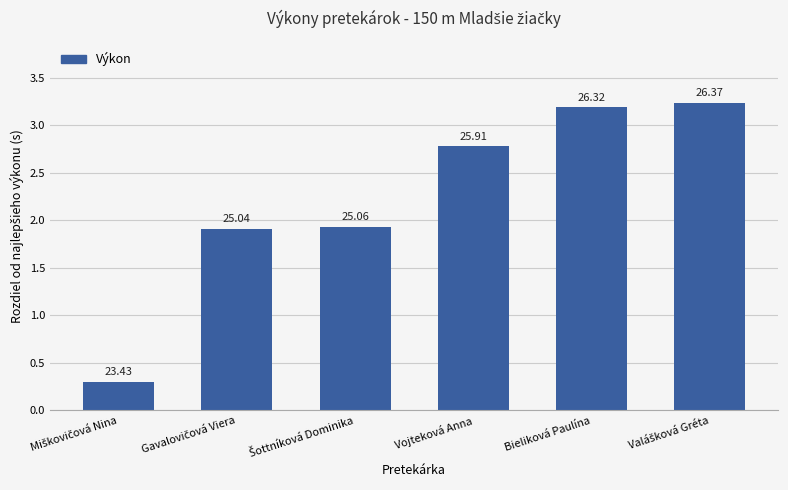

What is the smallest value displayed?

0.3